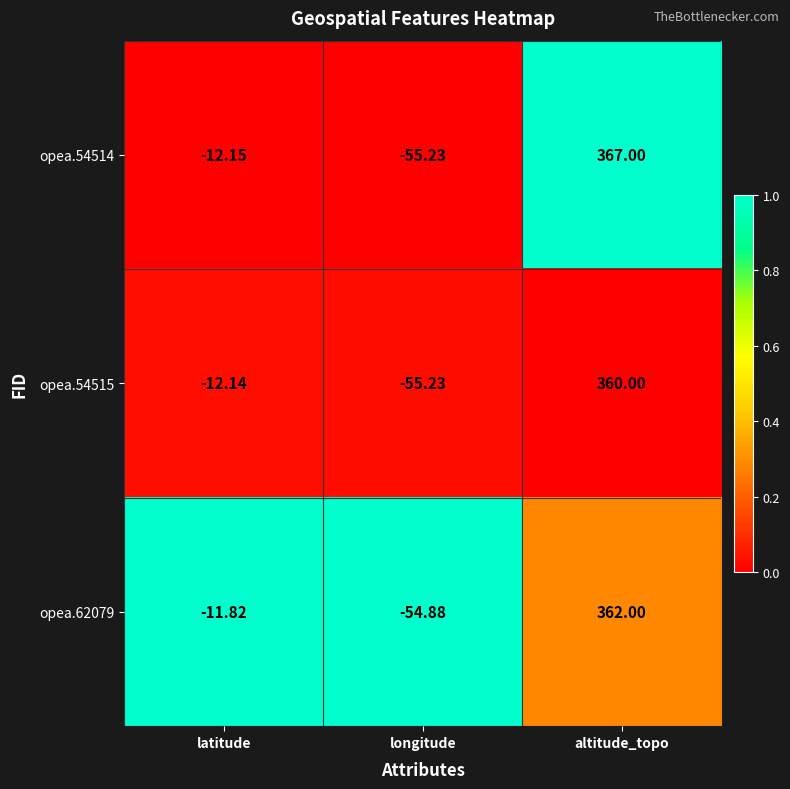

Which category has the lowest value across all series?

longitude